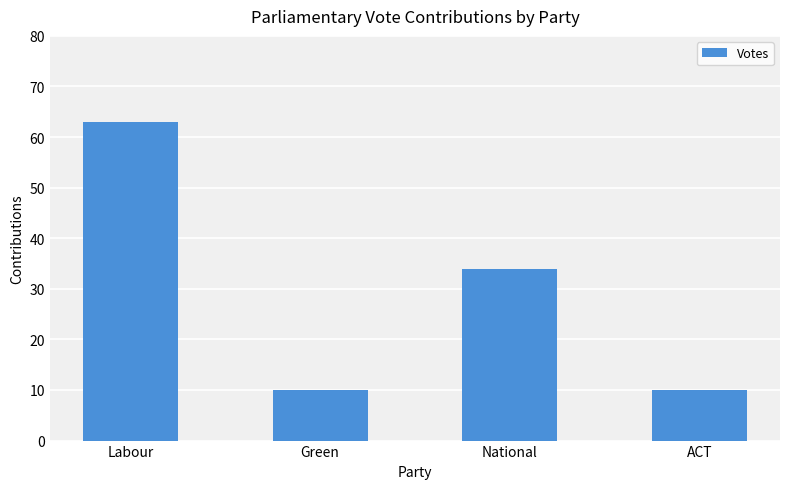

What is the maximum value shown in the chart?

63